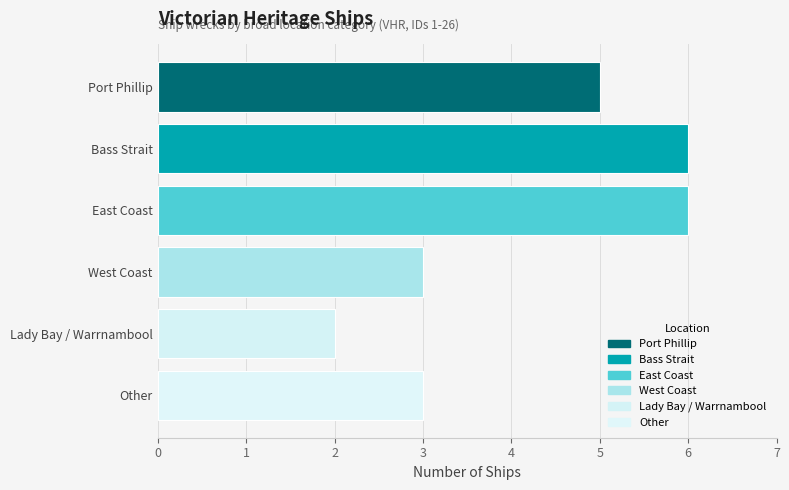

What is the change in value from Lady Bay / Warrnambool to Other?

+1